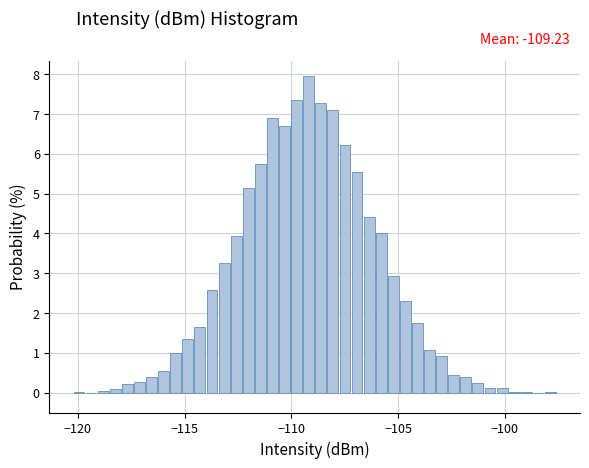

Around what value on the x-axis is the tallest bar? Give the approximate position of its centre, as read against the axis.

-109.0